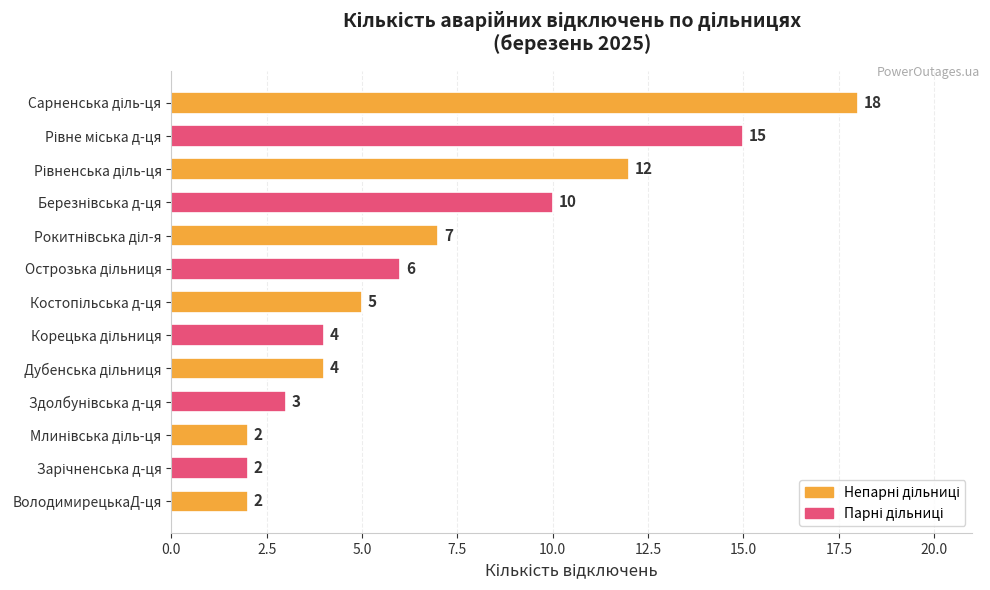

What is the sum of all values?

90